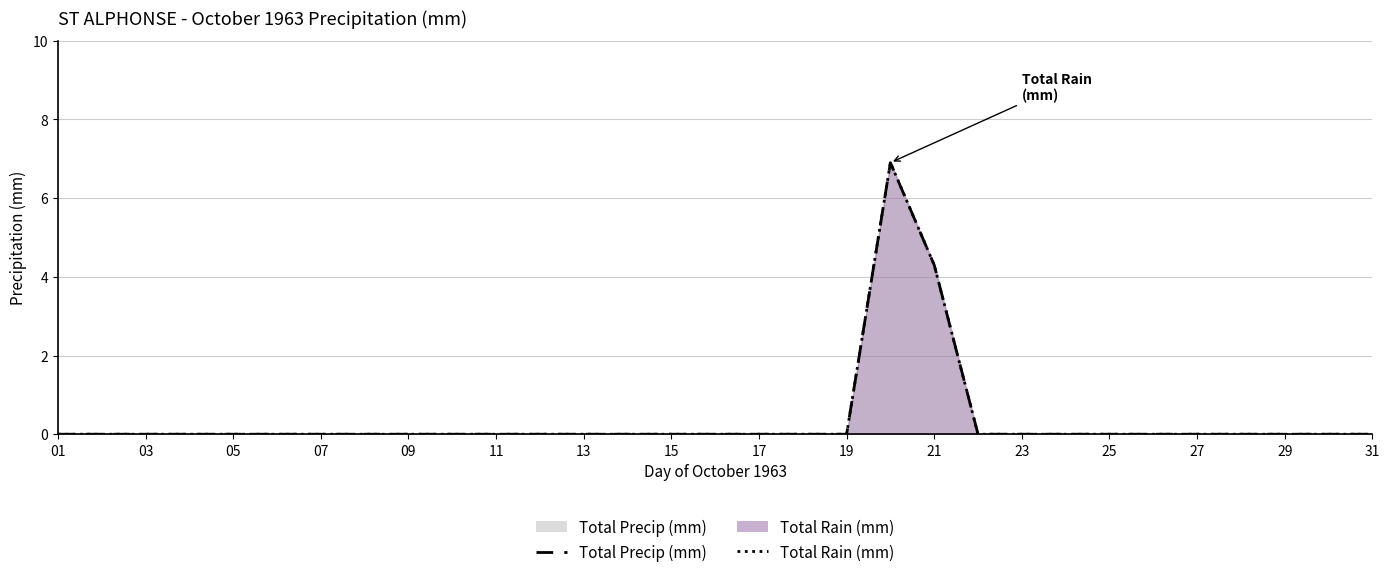

What is the maximum value shown in the chart?

6.9